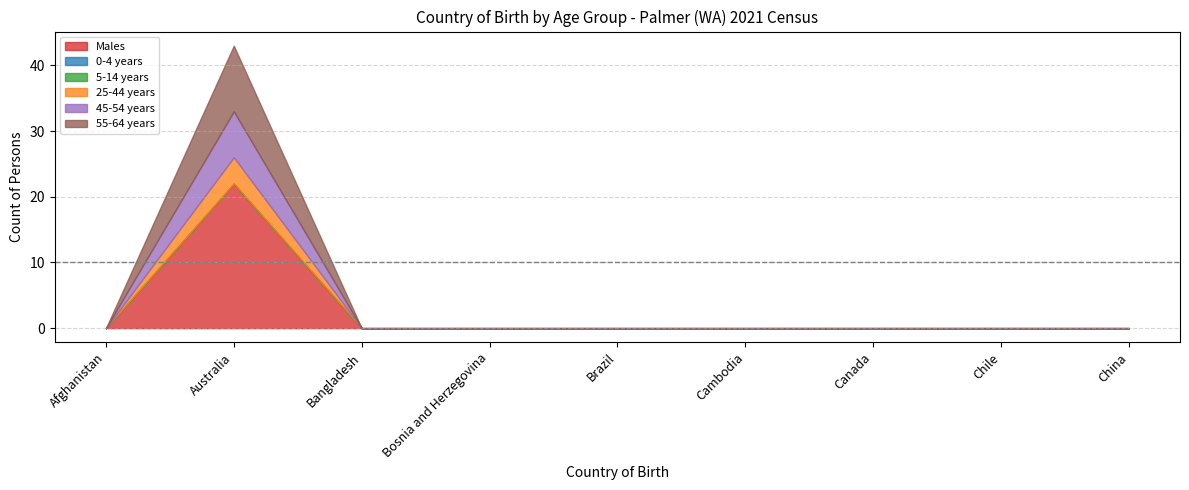

How many lines are shown in the chart?

6